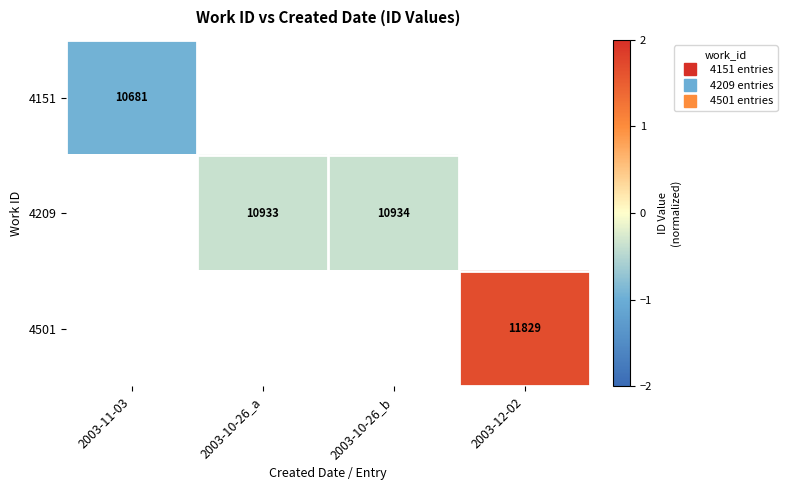

How many values in the 4209 series are below 0?

2